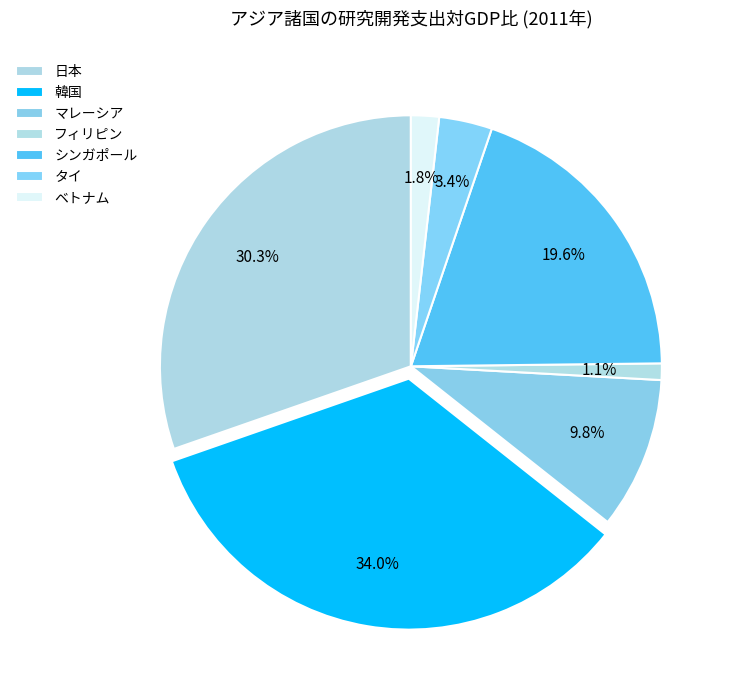

How many segments does this pie chart have?

7